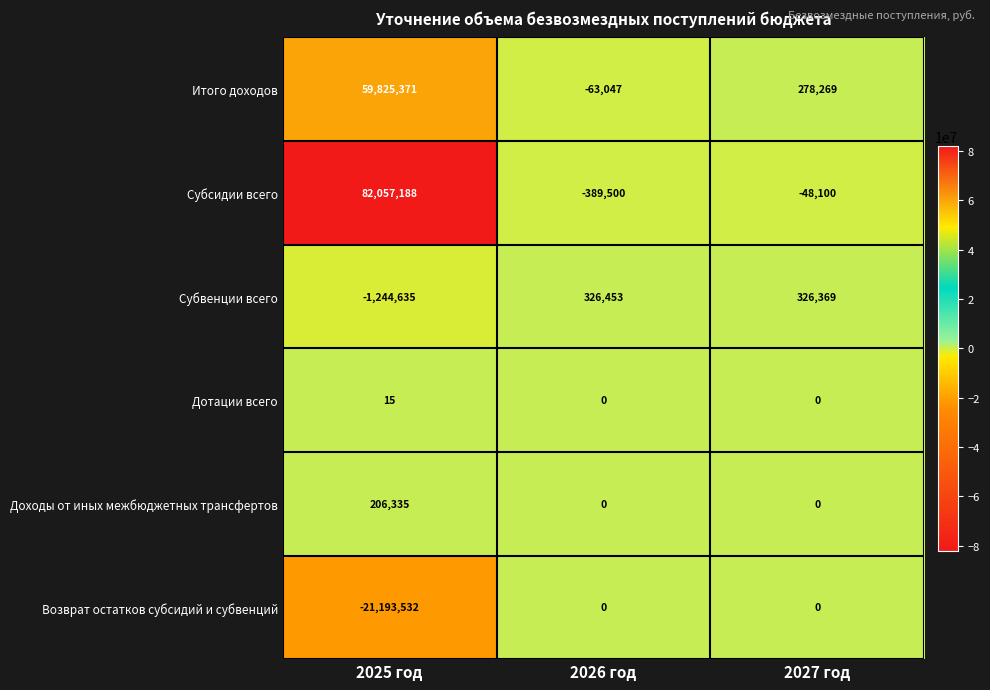

Between 2026 год and 2027 год, which series saw the biggest shift?

Субсидии всего